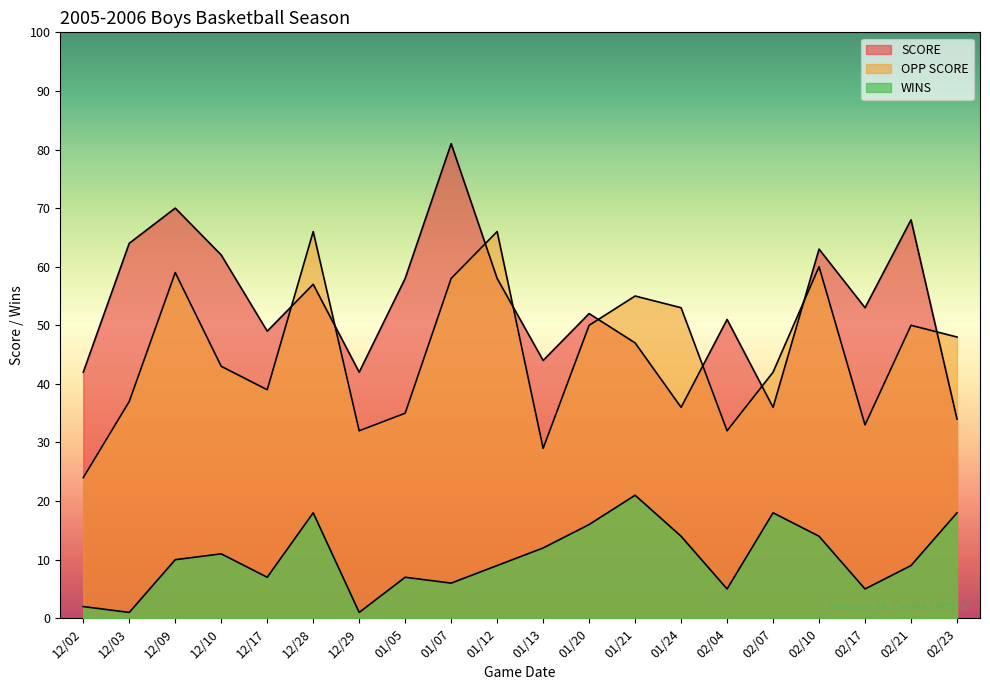

Read the WINS value at 01/05, to the nearest 10.

10